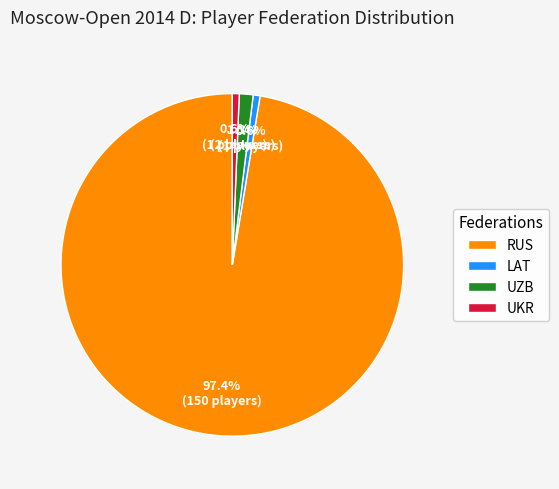

To the nearest percent, what percentage of the pie is UZB?

1%